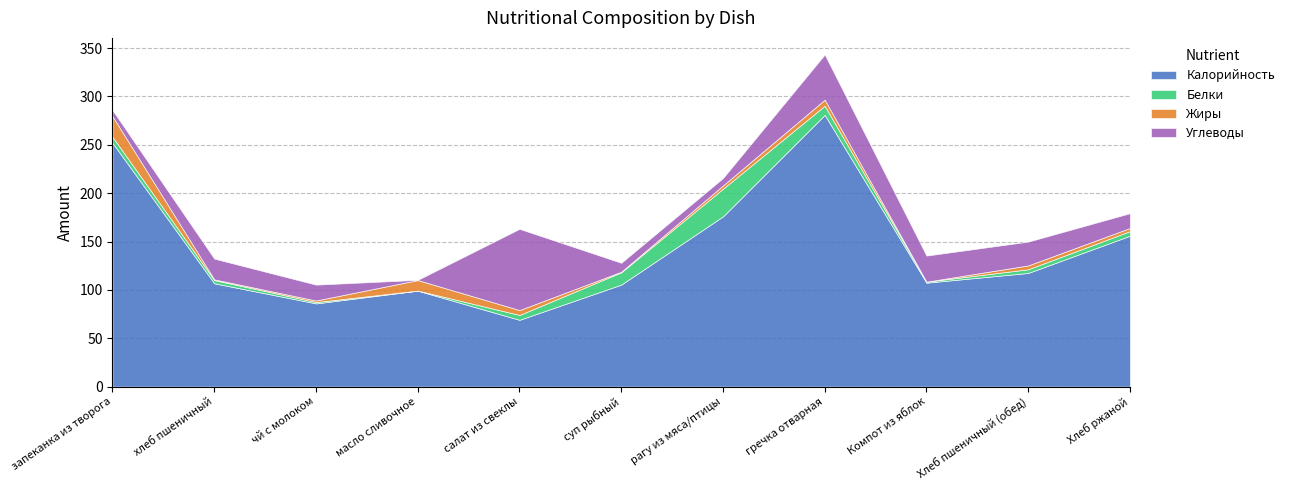

Reading right to left, list all the values displayed in this chart.

Калорийность: Хлеб ржаной=156.0	Хлеб пшеничный (обед)=117.5	Компот из яблок=107.4	гречка отварная=281.0	рагу из мяса/птицы=176.0	суп рыбный=105.4	салат из свеклы=69.0	масло сливочное=99.2	чй с молоком=86.0	хлеб пшеничный=106.8	запеканка из творога=252.0
Белки: Хлеб ржаной=4.8	Хлеб пшеничный (обед)=3.8	Компот из яблок=1.0	гречка отварная=9.4	рагу из мяса/птицы=28.6	суп рыбный=12.7	салат из свеклы=5.0	масло сливочное=0.1	чй с молоком=1.4	хлеб пшеничный=3.3	запеканка из творога=6.3
Жиры: Хлеб ржаной=3.2	Хлеб пшеничный (обед)=4.0	Компот из яблок=0.0	гречка отварная=6.3	рагу из мяса/птицы=3.4	суп рыбный=0.6	салат из свеклы=5.1	масло сливочное=10.9	чй с молоком=1.6	хлеб пшеничный=0.8	запеканка из творога=21.3
Углеводы: Хлеб ржаной=15.3	Хлеб пшеничный (обед)=24.6	Компот из яблок=27.0	гречка отварная=46.7	рагу из мяса/птицы=7.6	суп рыбный=9.2	салат из свеклы=84.0	масло сливочное=0.2	чй с молоком=16.4	хлеб пшеничный=21.4	запеканка из творога=6.3